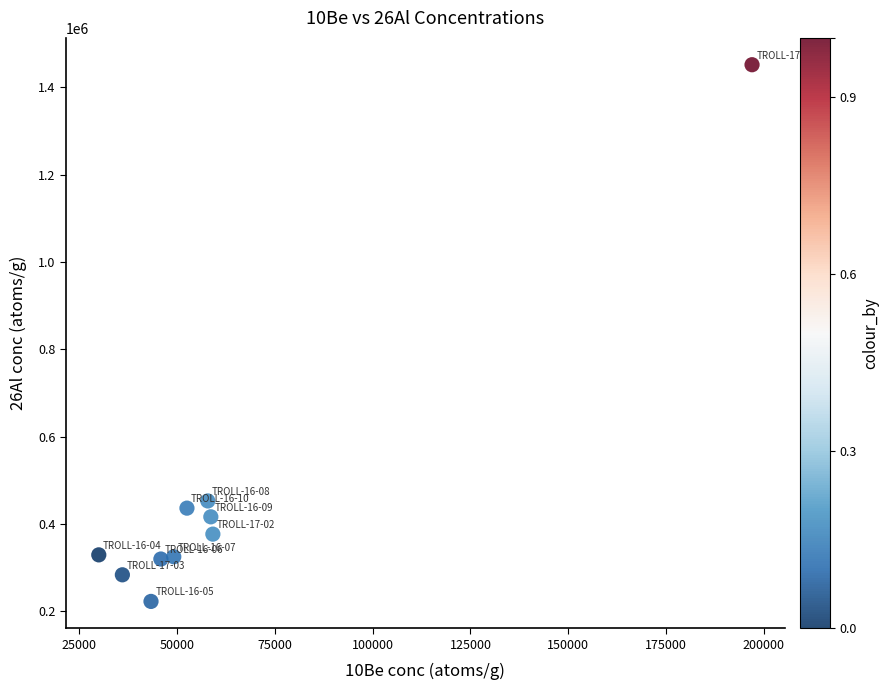

What Y value in the scatter plot is closest to 836966?

452370